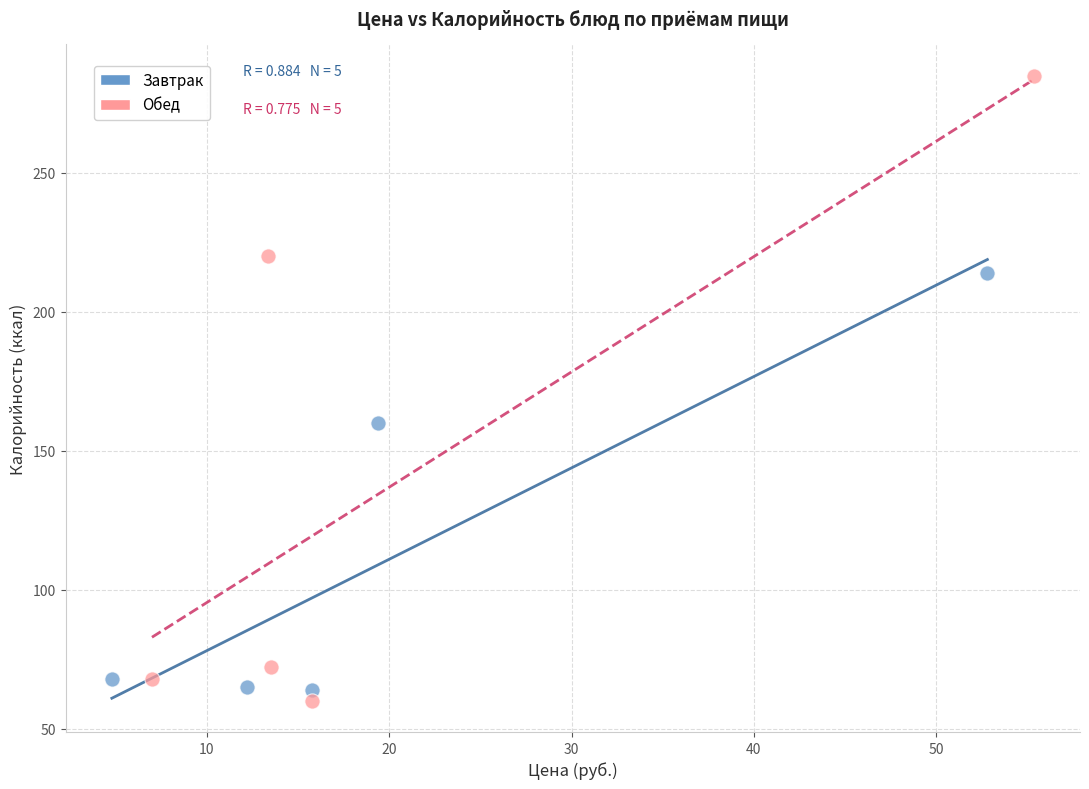

Which series reaches the maximum Y coordinate?

Обед